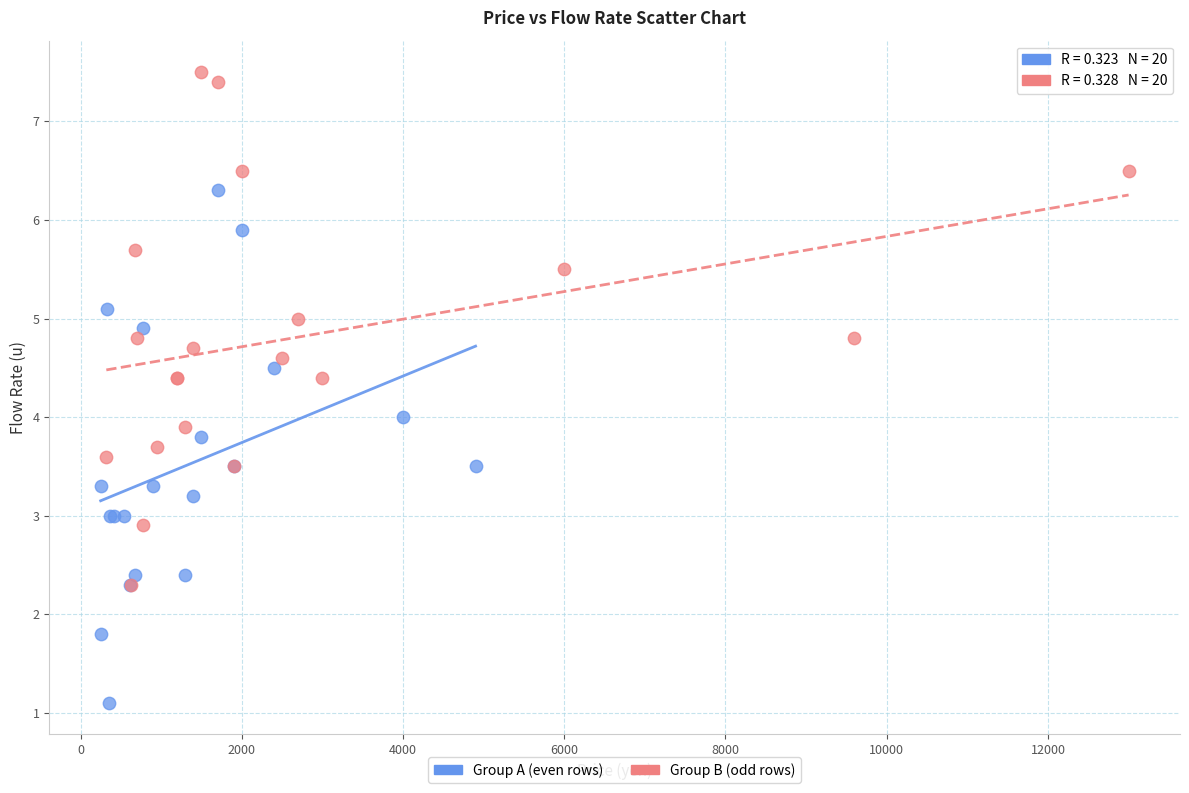

Which series reaches the minimum Y coordinate?

Group A (even rows)